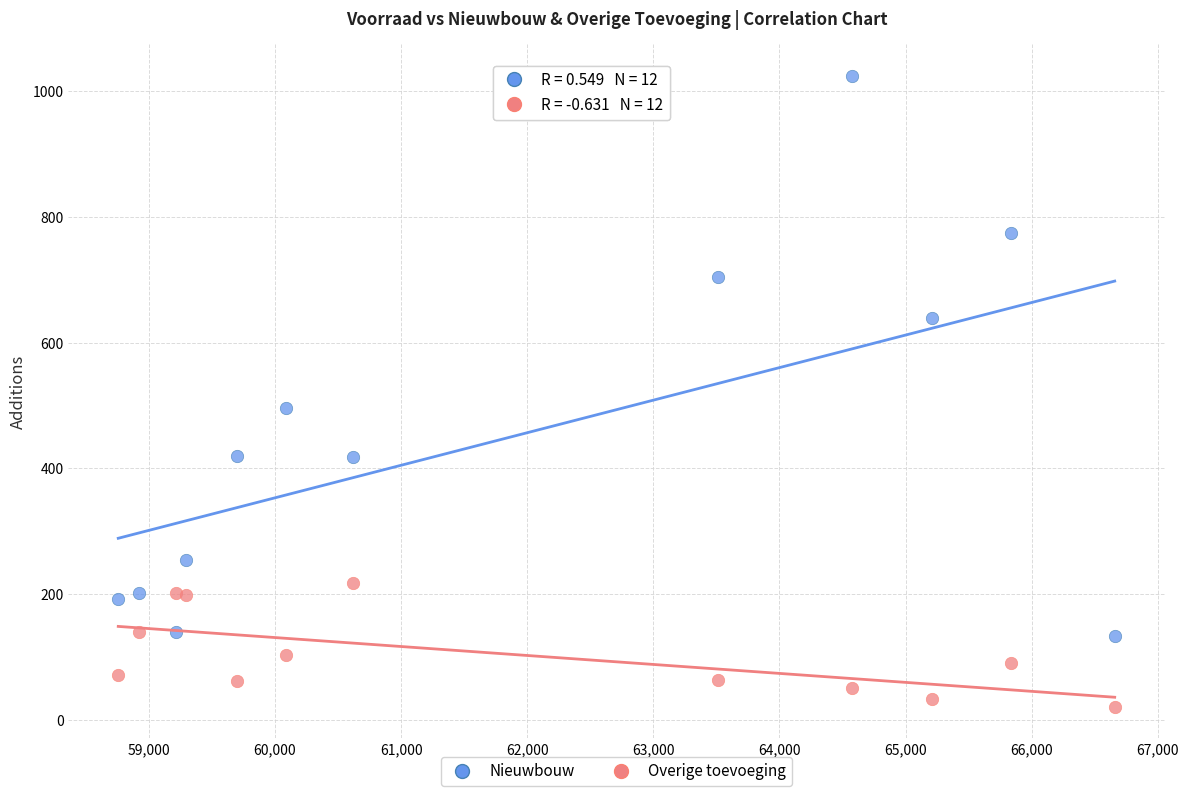

Which series contains the highest Y value?

Nieuwbouw